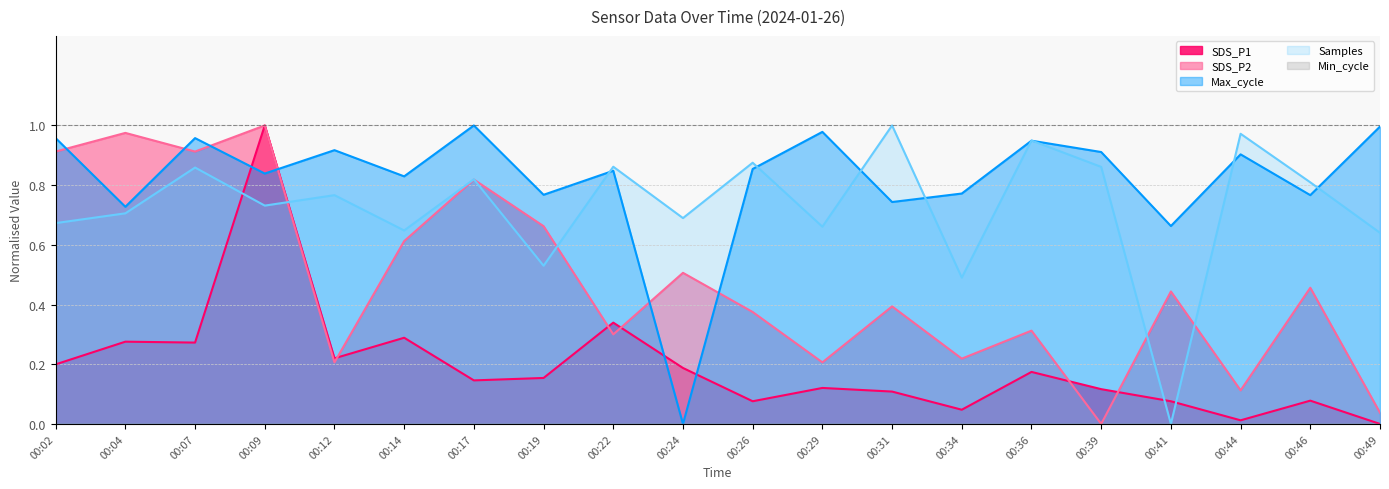

How many intersections are there between SDS_P1 and Samples?

4